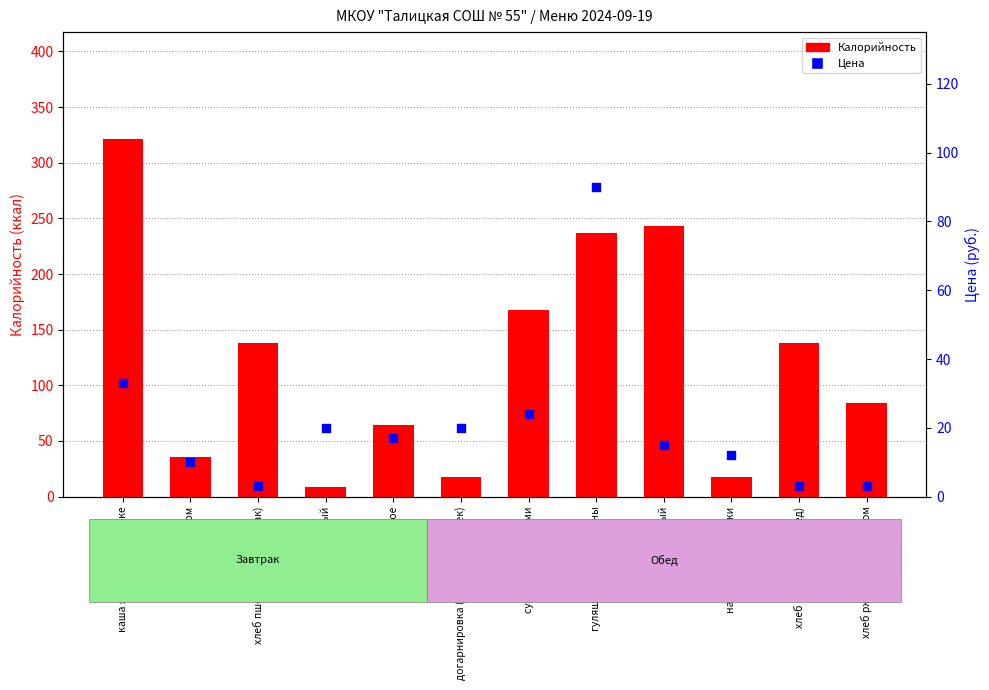

What is the total value across all series at чай с молоком?

46